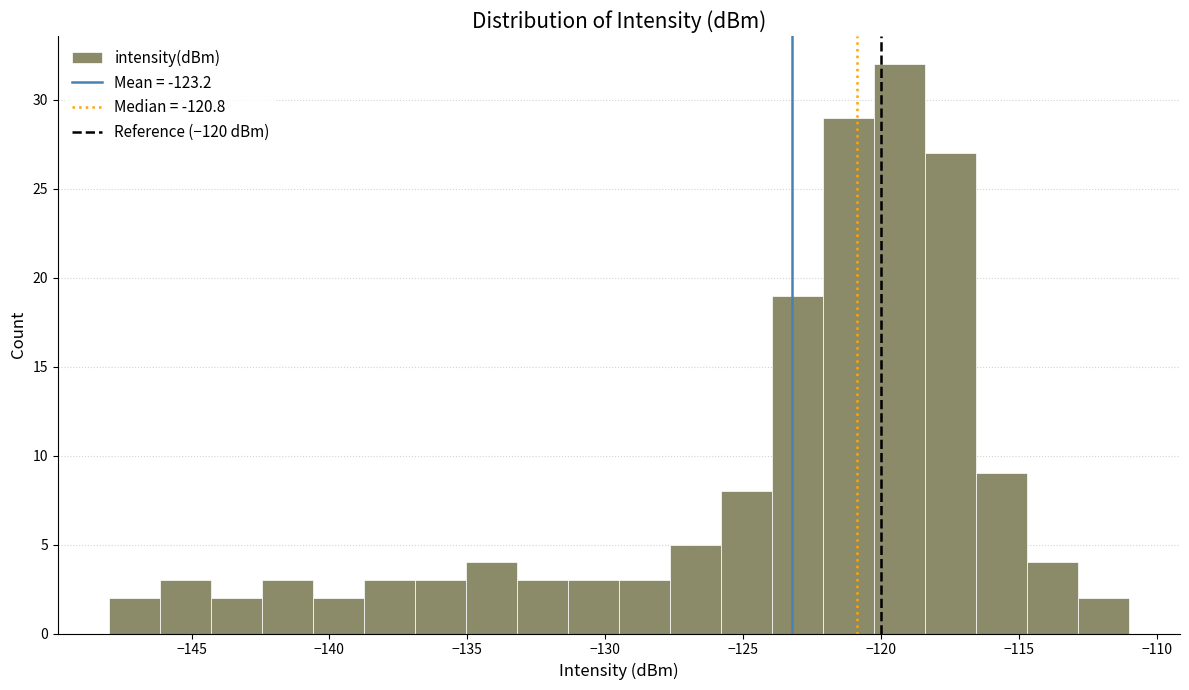

Around what value on the x-axis is the tallest bar? Give the approximate position of its centre, as read against the axis.

-119.5